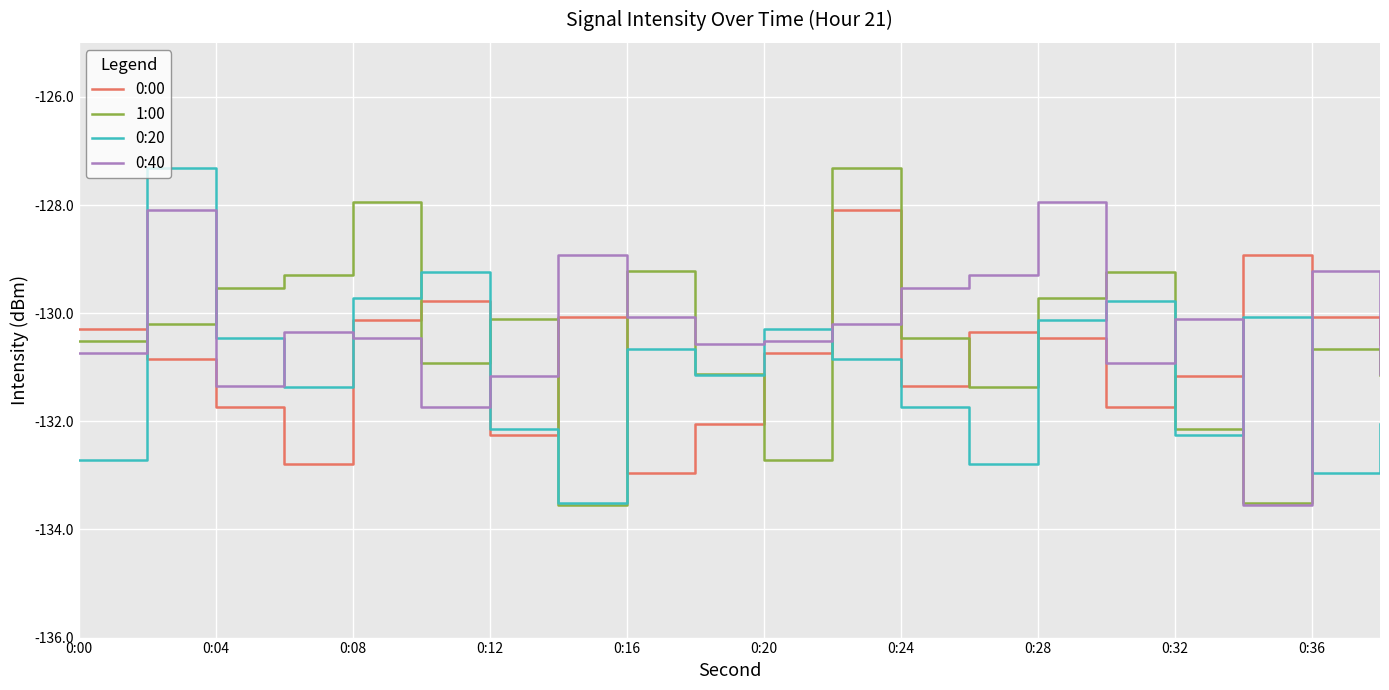

Which series ends up on top after the final intersection of 1:00 and 0:00?

0:00